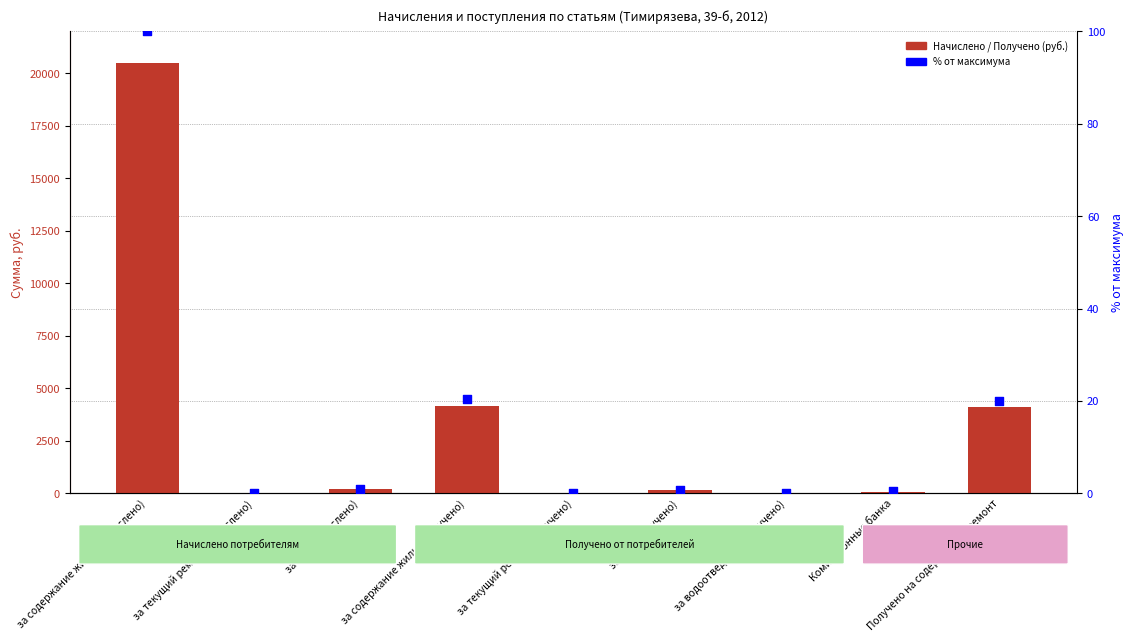

Which series has the widest spread of Y values?

Начислено / Получено (руб.)